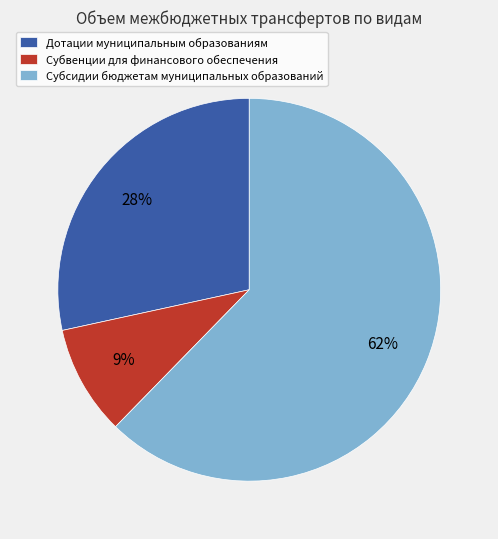

Do Субсидии бюджетам муниципальных образований and Дотации муниципальным образованиям together represent more than half of the pie?

Yes